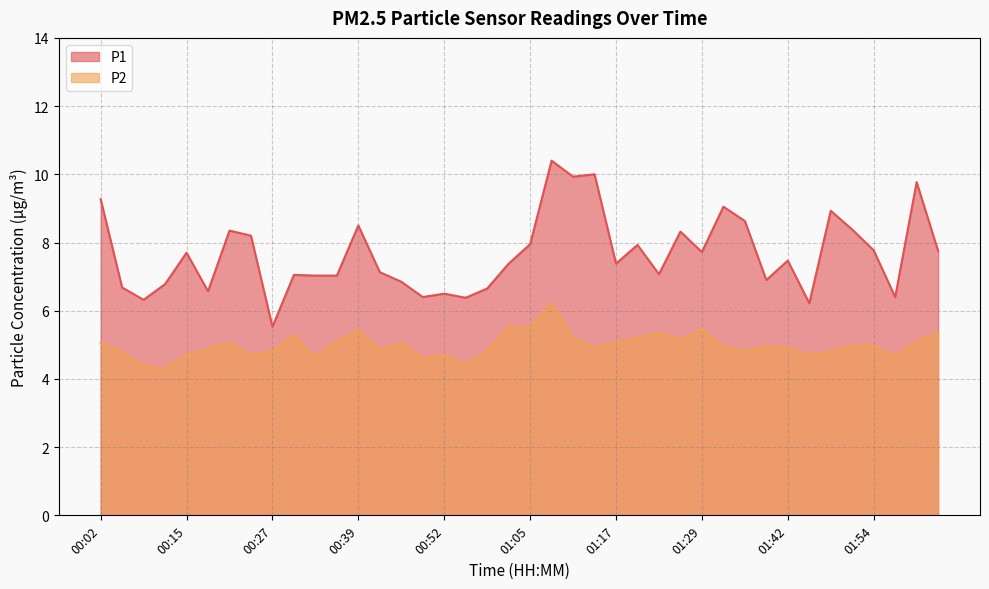

How many series are shown in this chart?

2